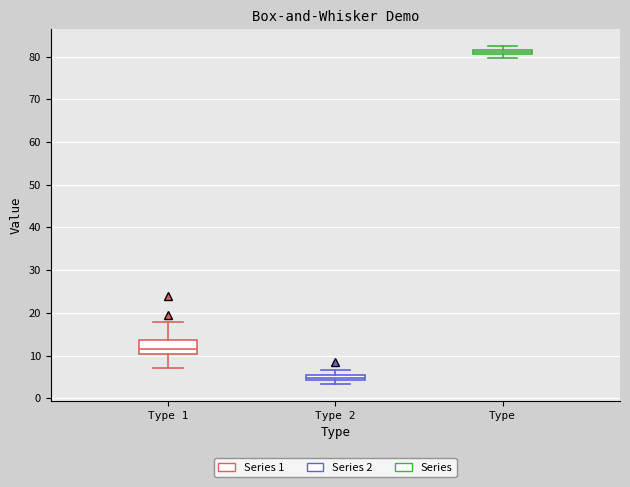

Which box's median line is the lowest?

Type 2